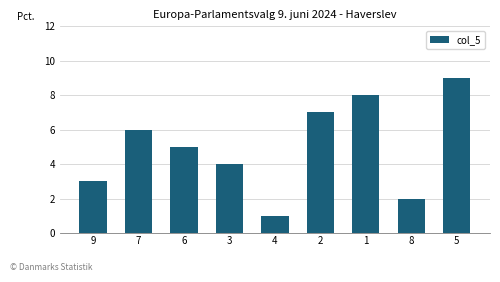

What is the difference between the maximum and minimum values?

8